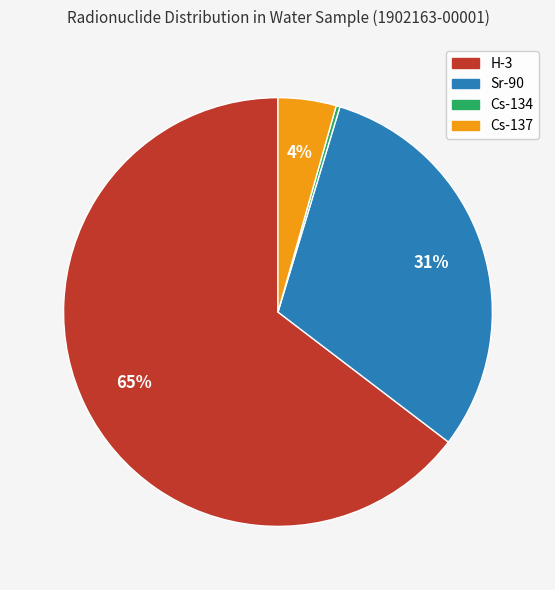

Which slice is the largest?

H-3